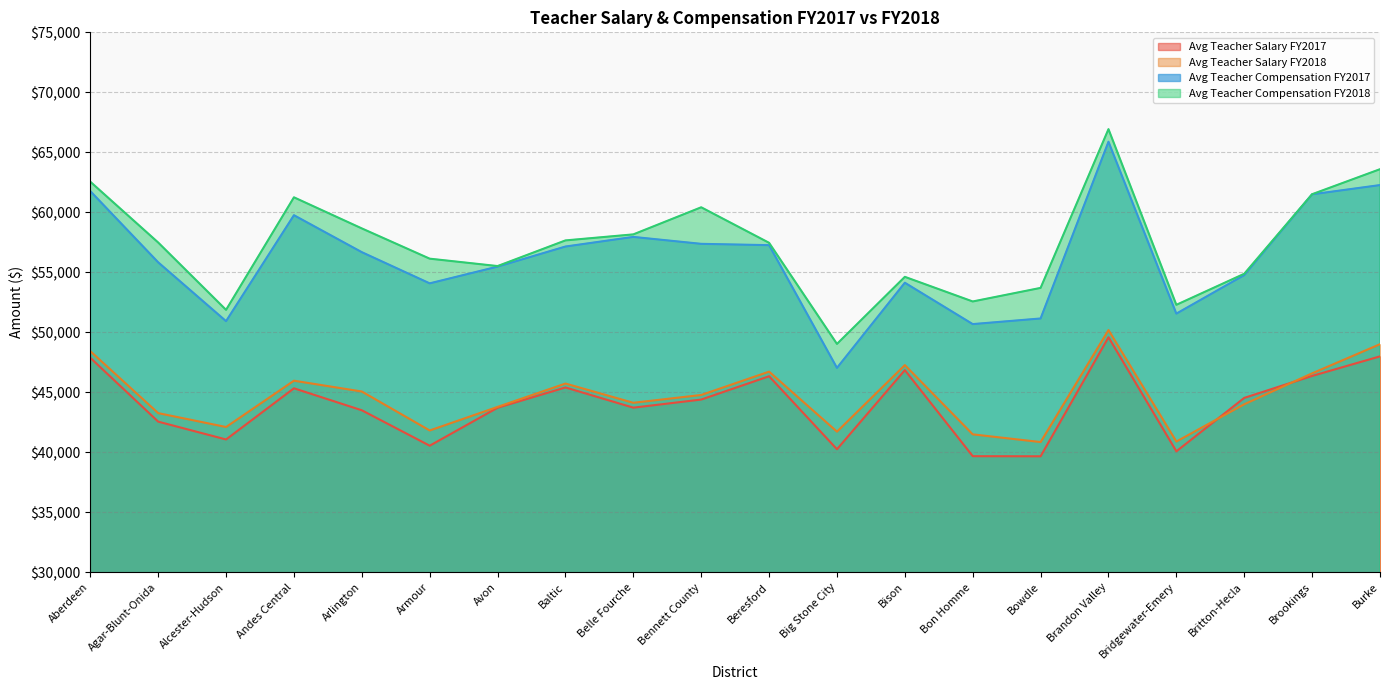

What position from the right is Big Stone City?

9